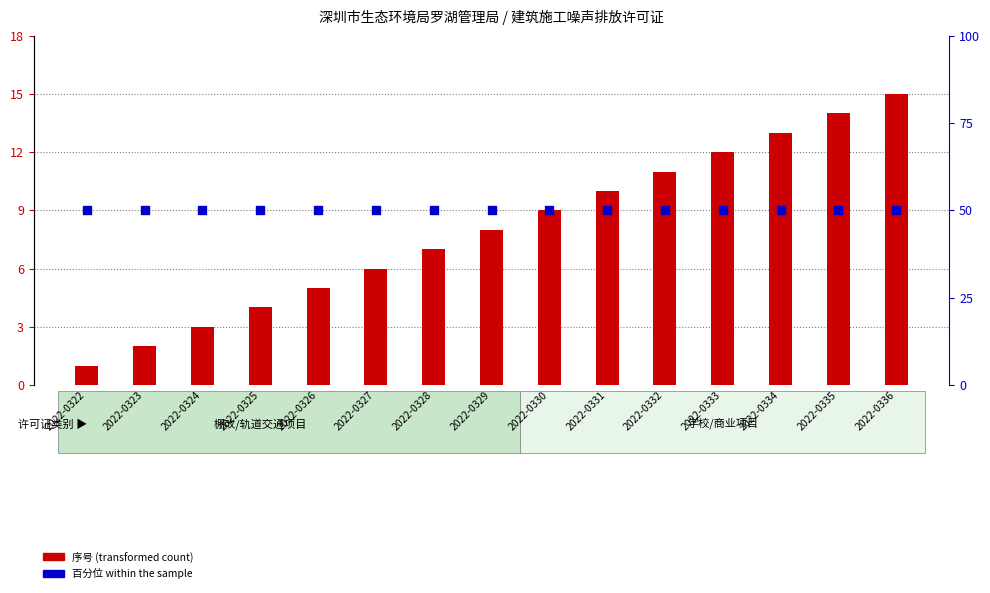

Which series reaches the maximum Y coordinate?

百分位